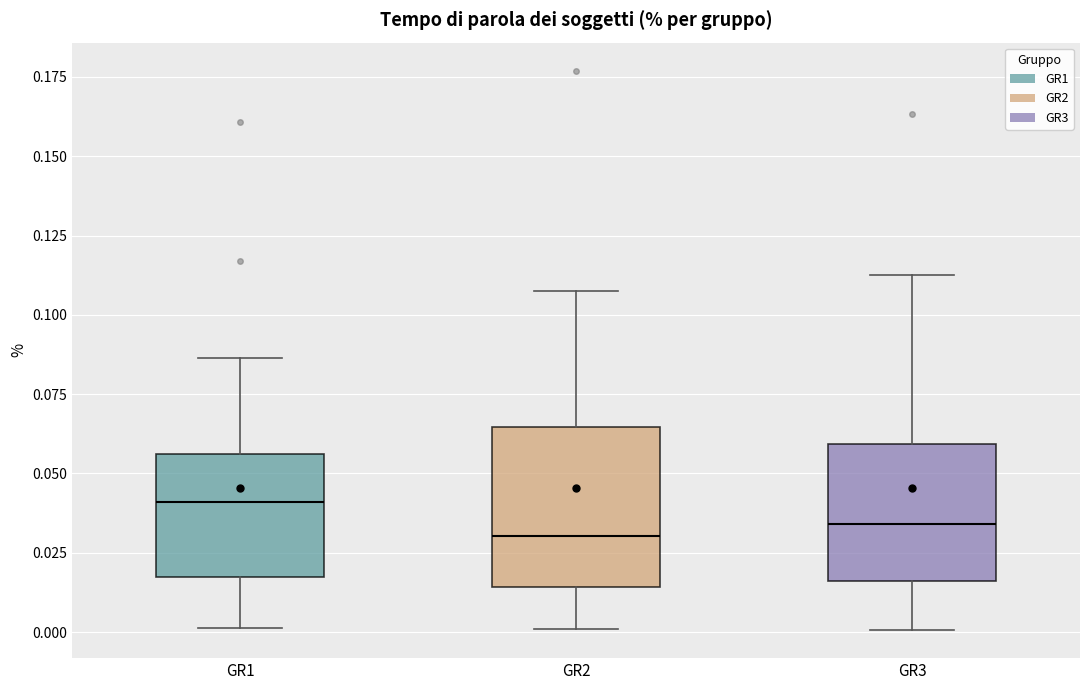

Where does the upper whisker of the box for GR3 end on the y-axis? The values are not printed on the chart, so give them approximately, as read against the axis.

0.110